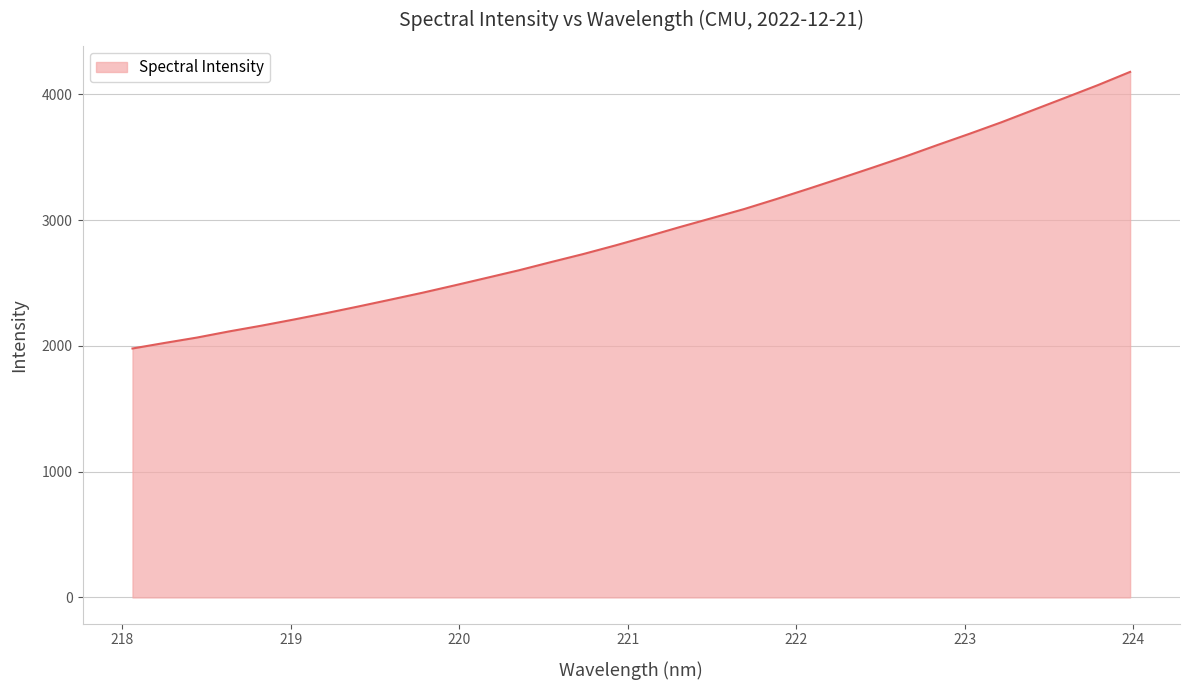

What is the difference between the maximum and minimum values?

2199.1